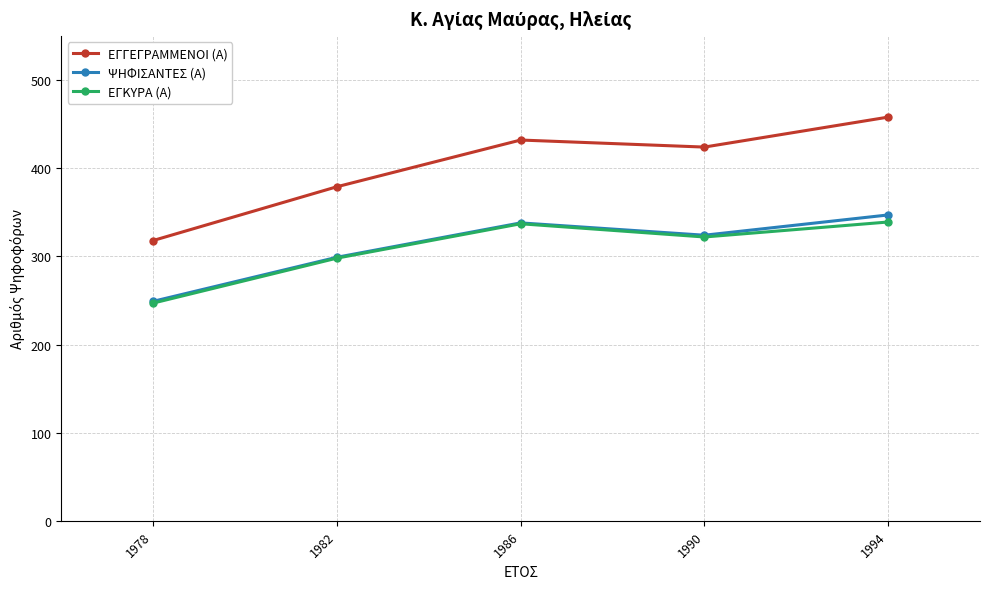

At which category is the sum across all series the highest?

1994